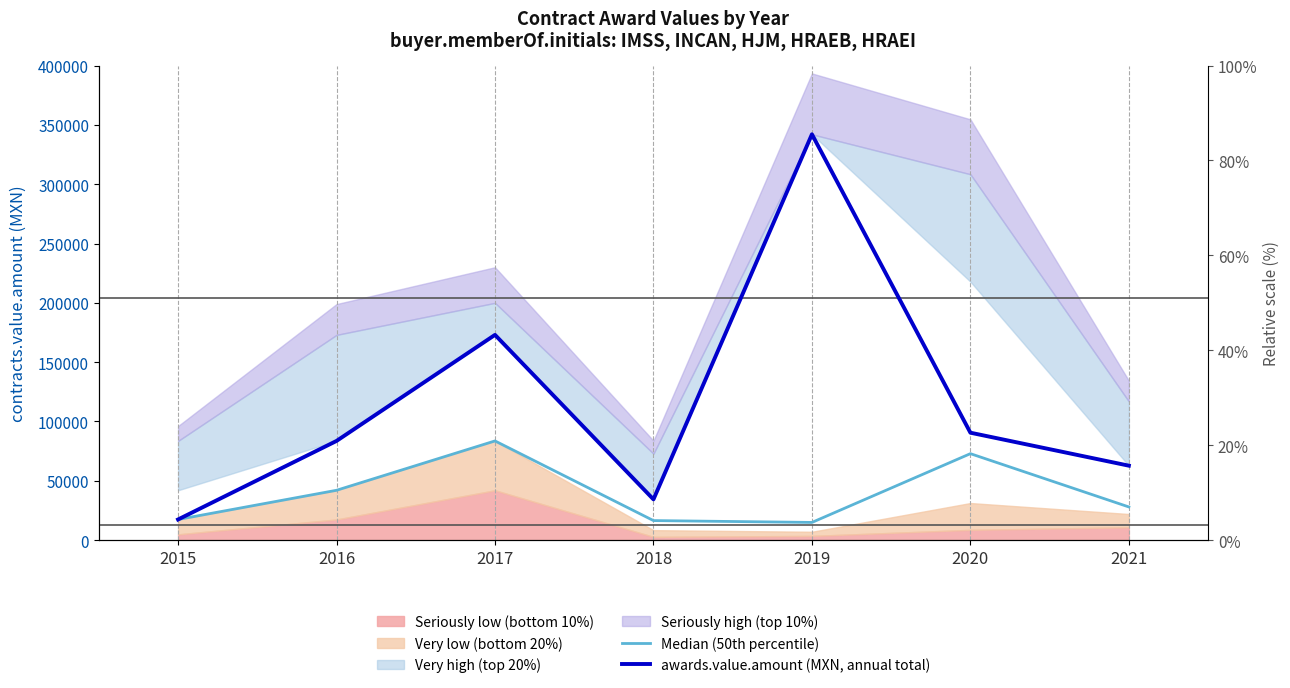

Which series changed the most between 2019 and 2021?

awards.value.amount (MXN, annual total)